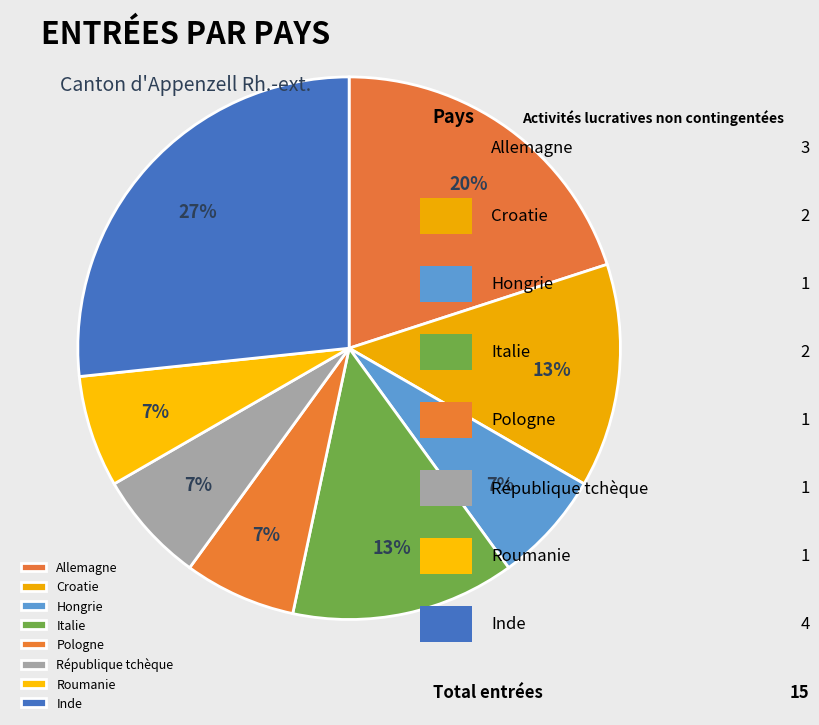

Is it true that Allemagne is 27% of the pie?

False